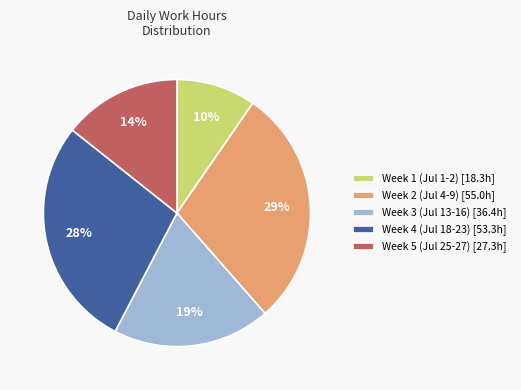

To the nearest percent, what is the difference between the largest and smallest slice percentages?

19%